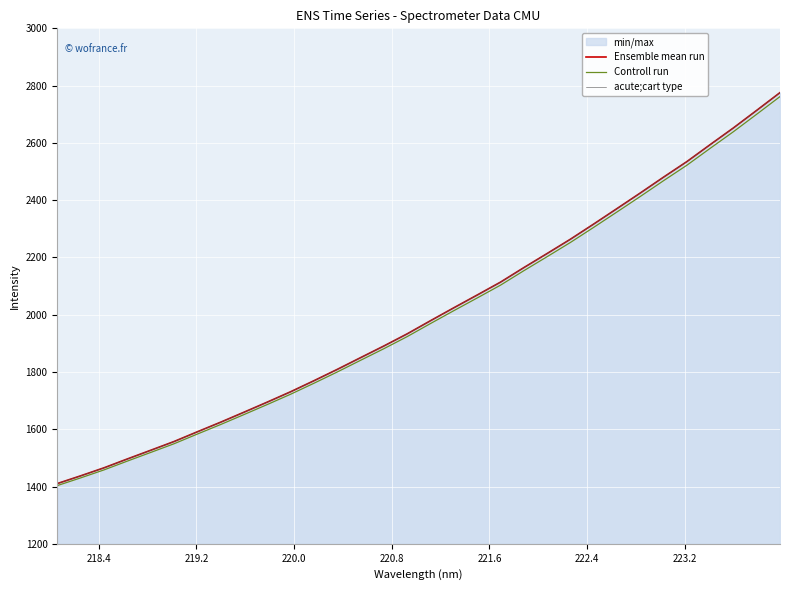

Is the value of Ensemble mean run at 23 greater than the value of acute;cart type at 224.0?

Yes